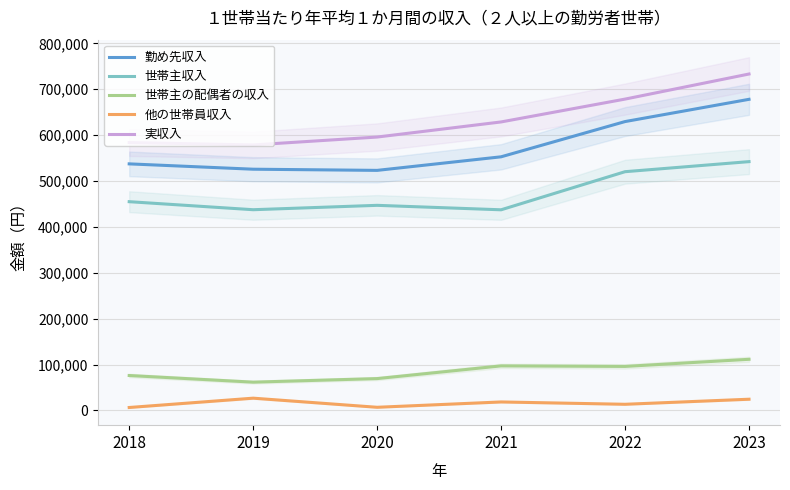

Which series has the largest range (max minus min)?

勤め先収入